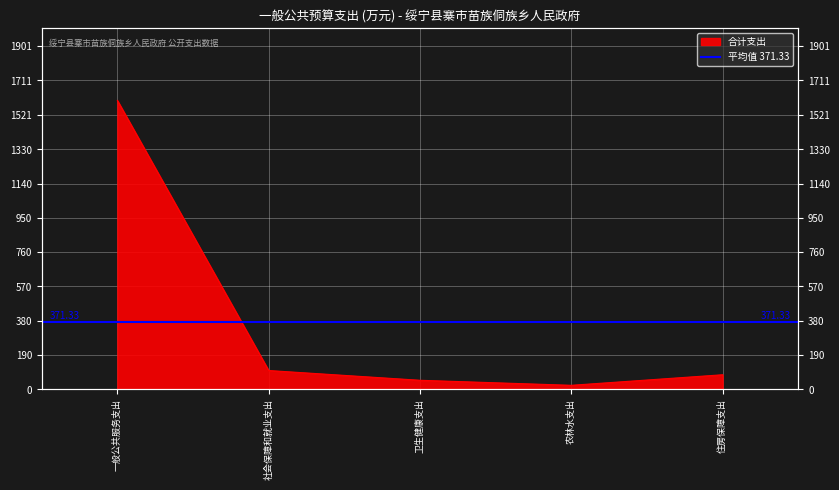

What is the value of the 3rd point from the left?

49.9